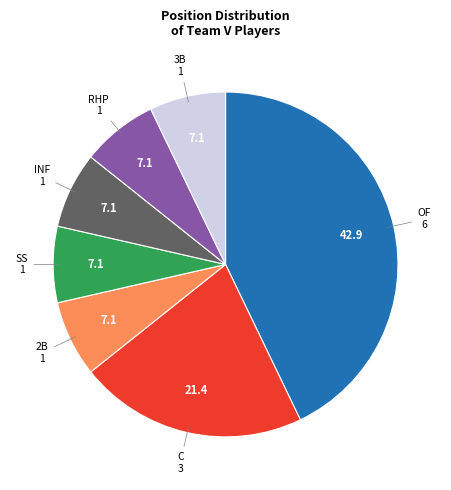

Combined, do 3B and RHP account for over 50%?

No